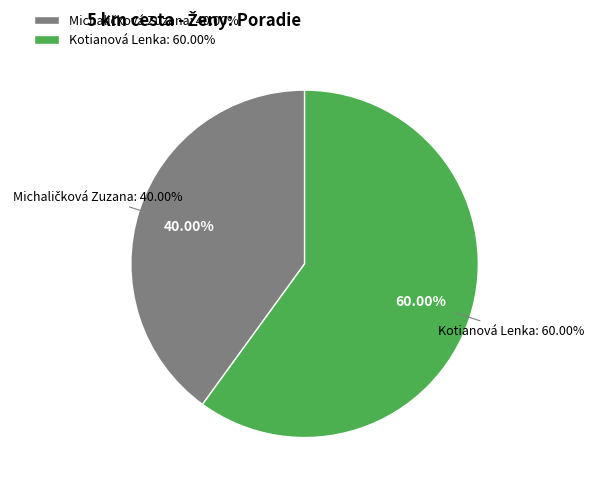

Is it true that Kotianová Lenka is 60% of the pie?

True